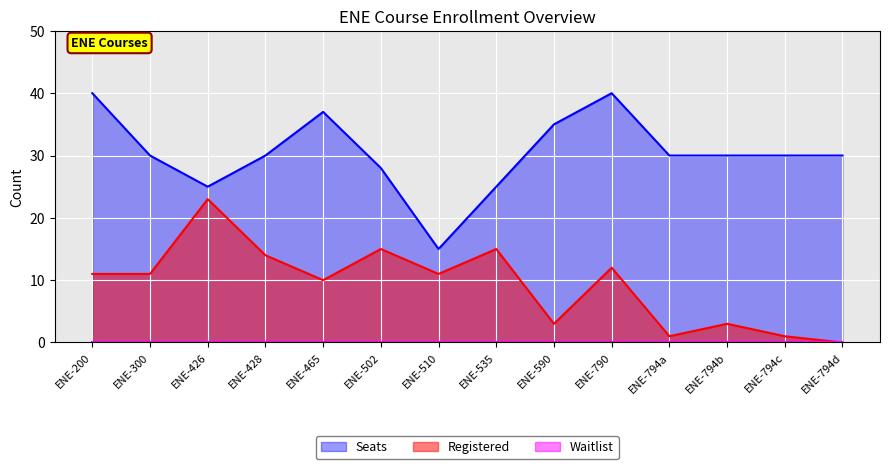

How many interior local peaks does the Seats series have?

2